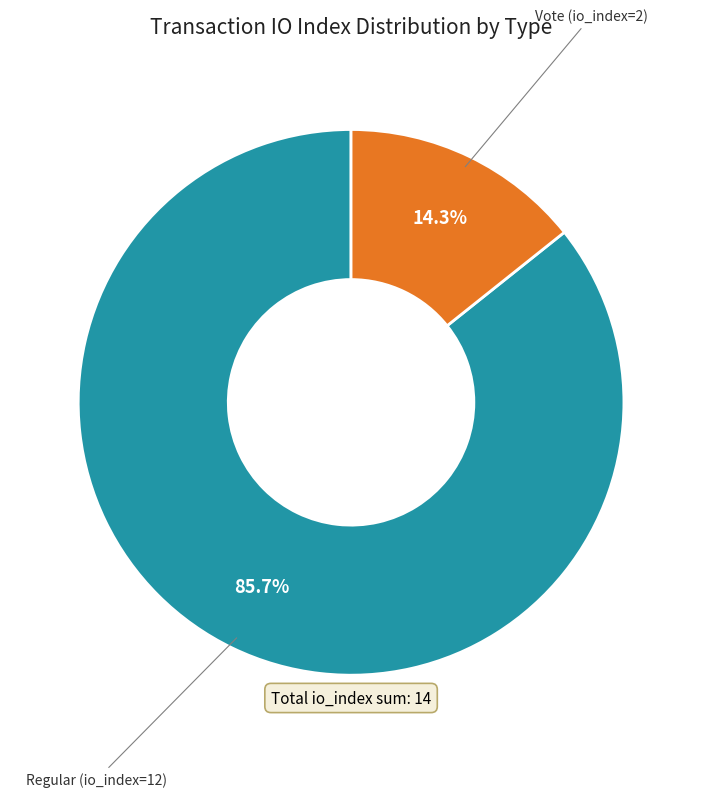

Is there a majority slice in this chart?

Yes